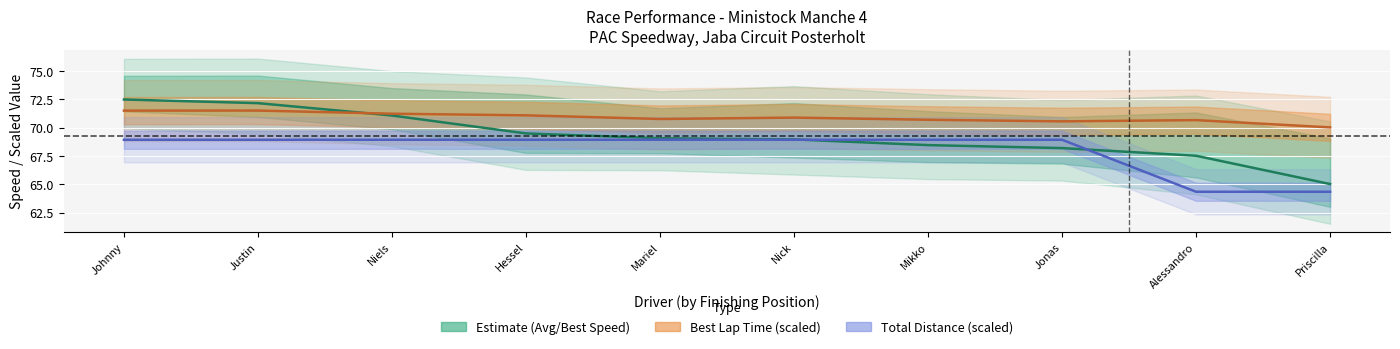

How many lines are shown in the chart?

3